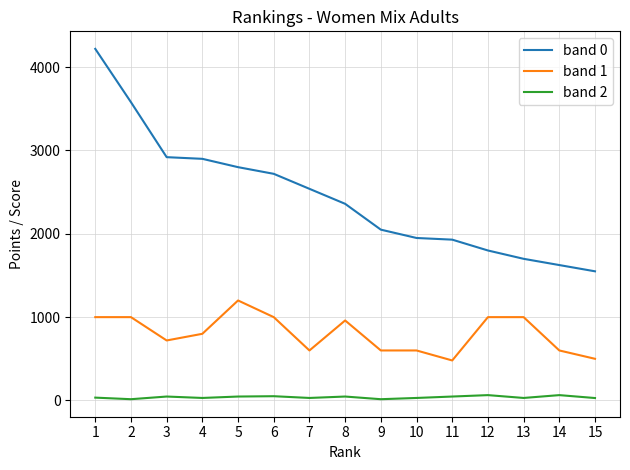

Which series has the largest range (max minus min)?

band 0